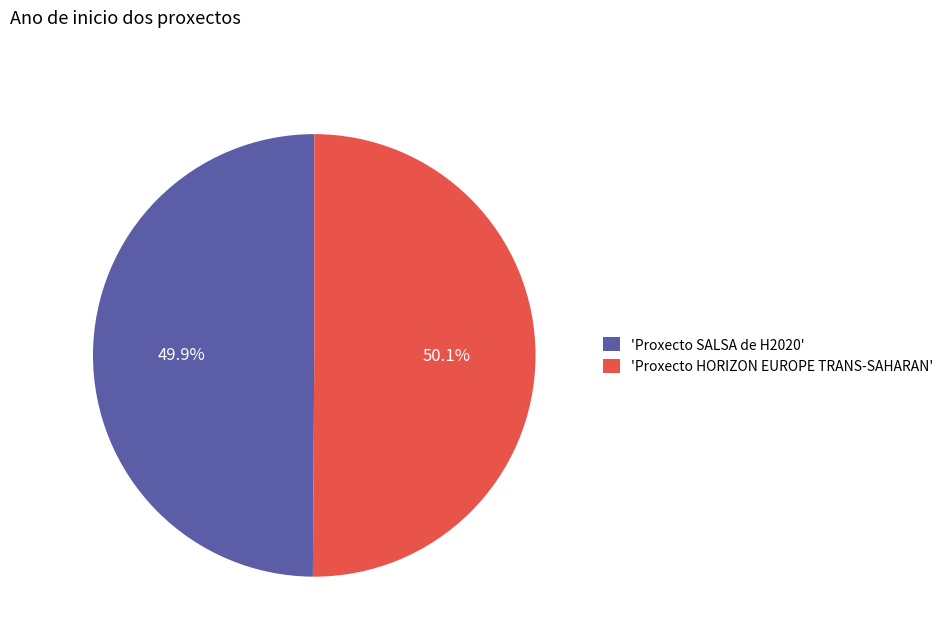

Does any single category account for the majority?

Yes